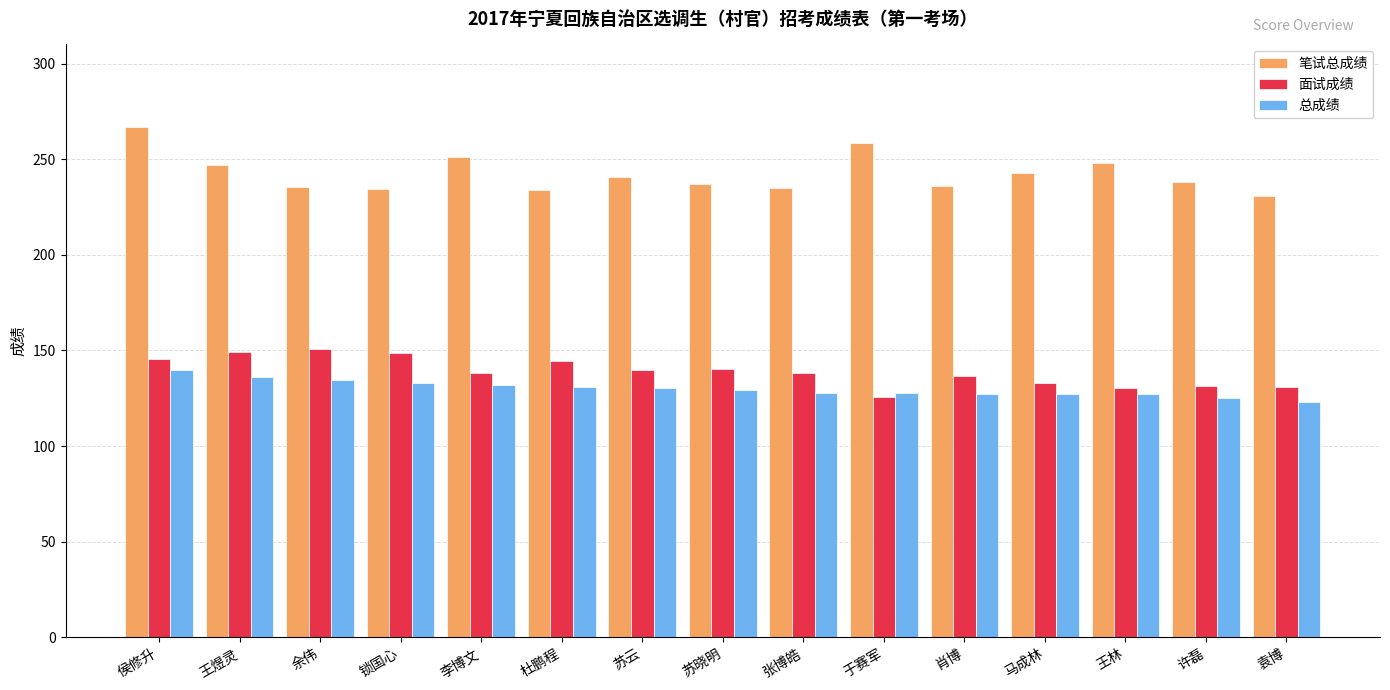

What is the sum of all 面试成绩 values?

2084.2